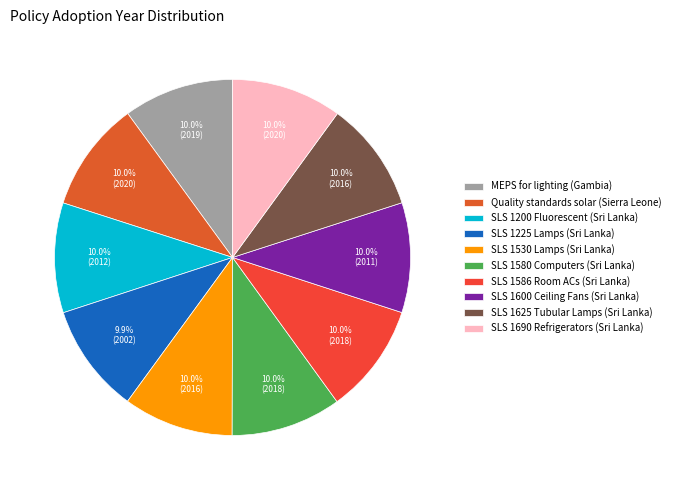

To the nearest percent, what is the average slice percentage?

10%